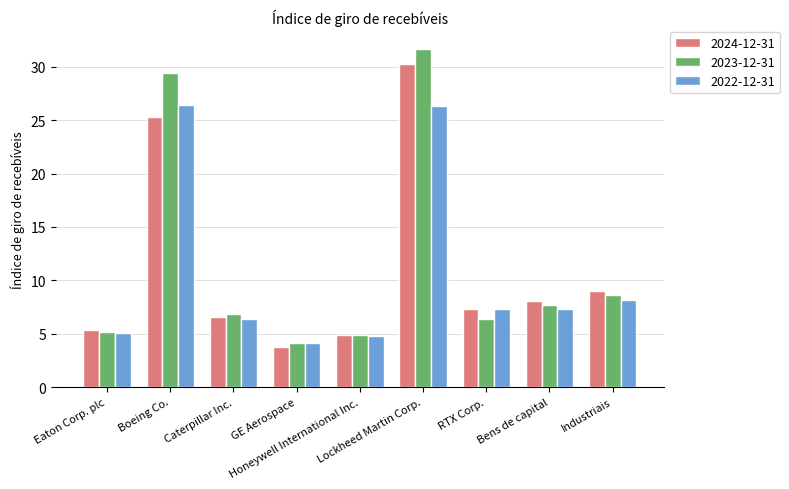

List the series in order of their peak value, highest first.

2023-12-31, 2024-12-31, 2022-12-31